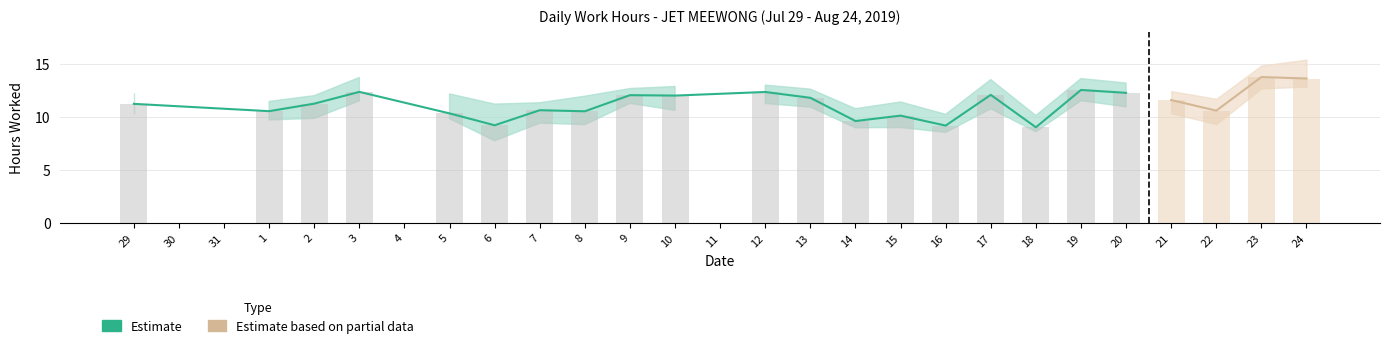

Are the bars horizontal?

No